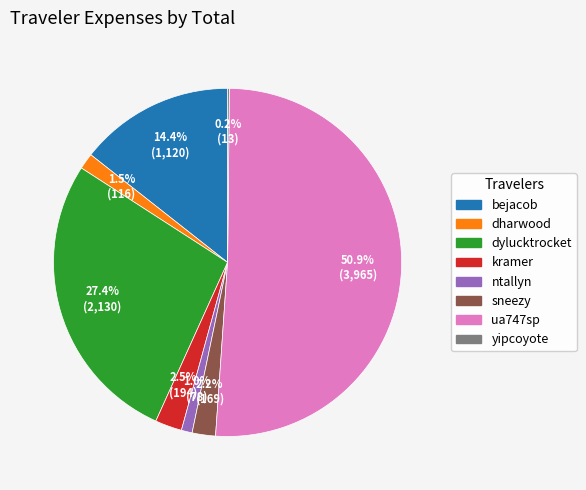

Is it true that bejacob is 2% of the pie?

False